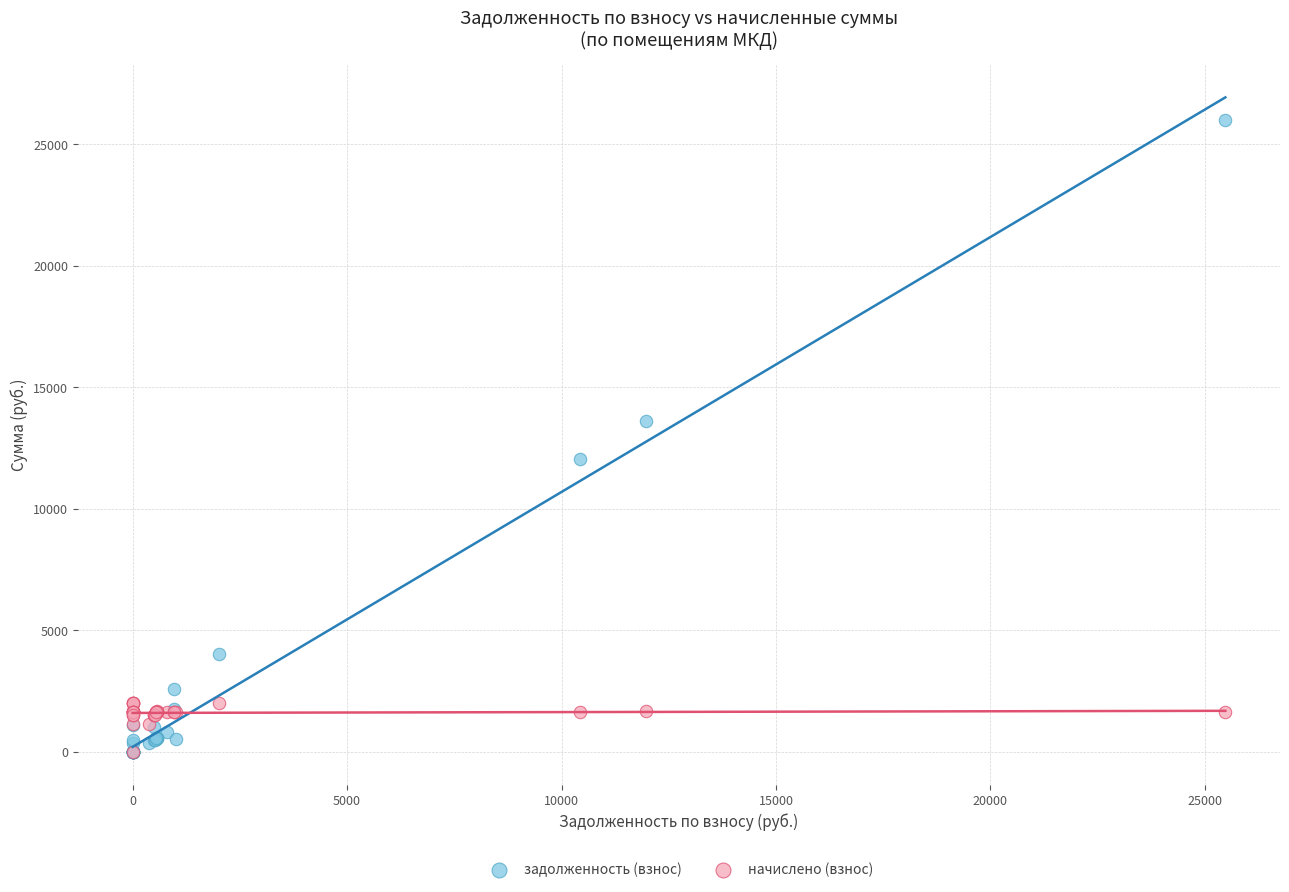

In the задолженность (взнос) series, what Y value is closest to 13011?

13625.9